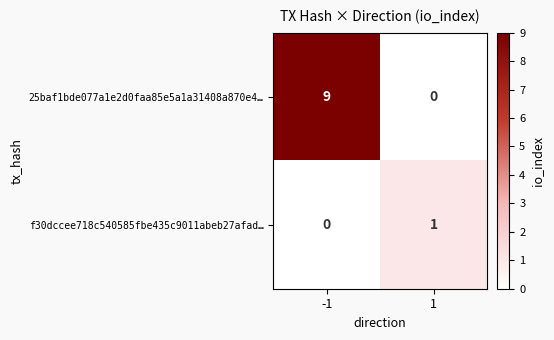

Reading right to left, extract all data points from this chart.

25baf1bde077a1e2d0faa85e5a1a31408a870e4…: 1=0	-1=9
f30dccee718c540585fbe435c9011abeb27afad…: 1=1	-1=0